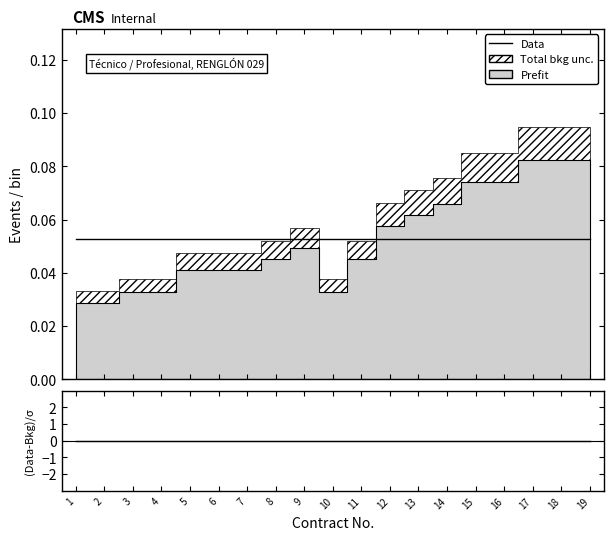

True or false: Data and (Data-Bkg)/σ intersect in this chart.

False